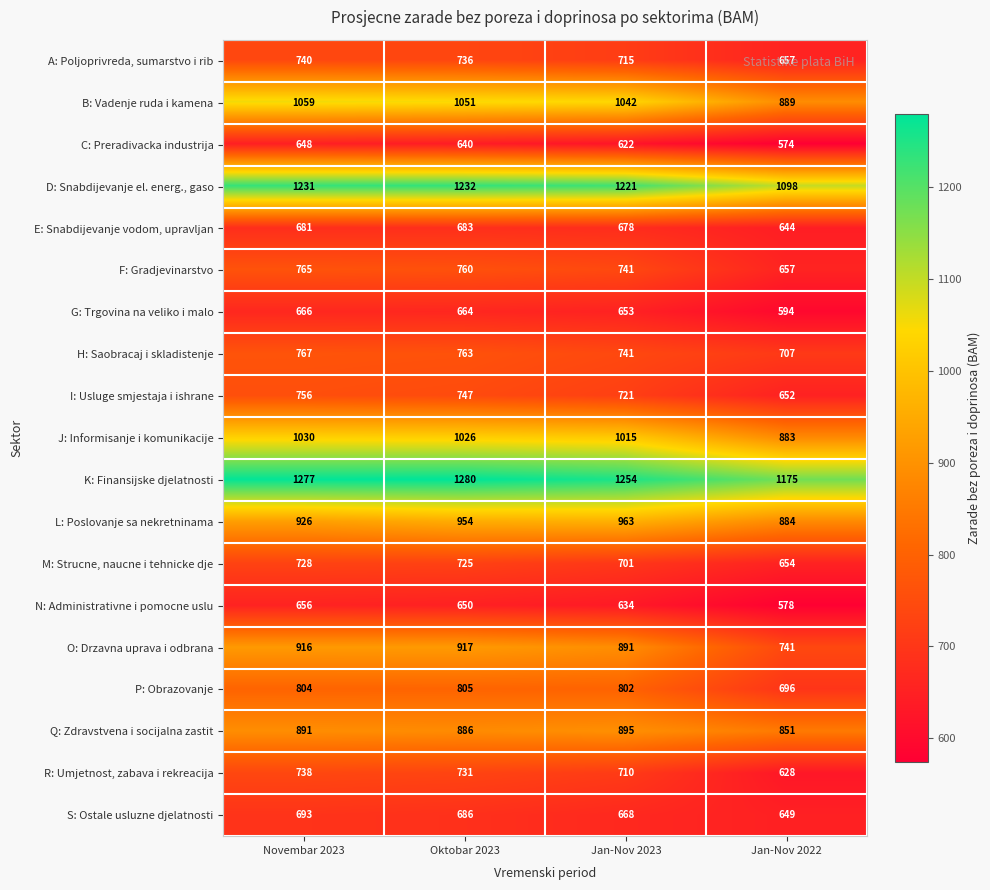

What is the total value across all series at Jan-Nov 2022?

14211